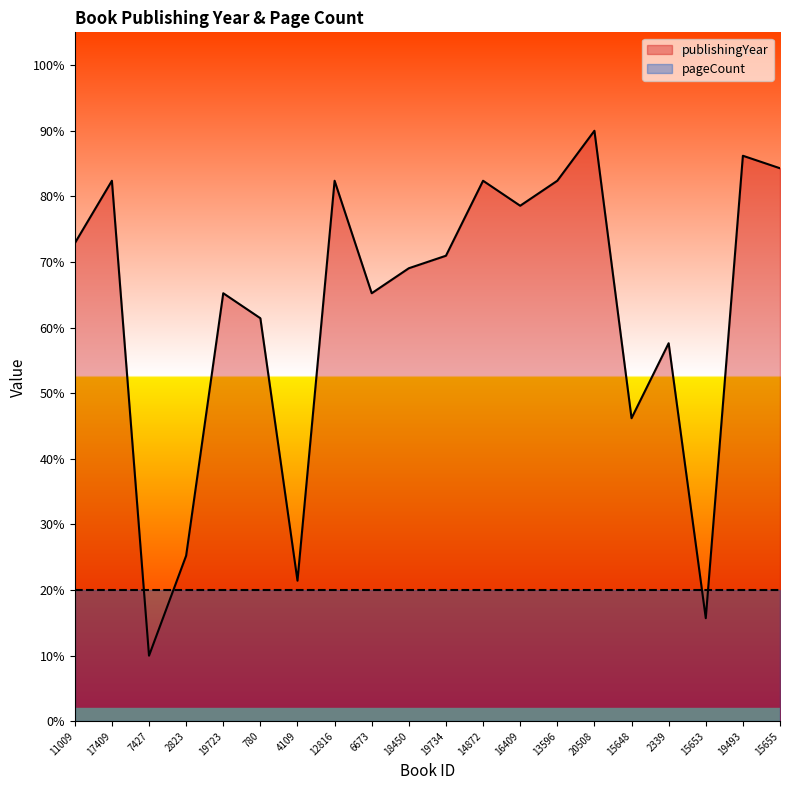

Which category has the lowest value across all series?

7427